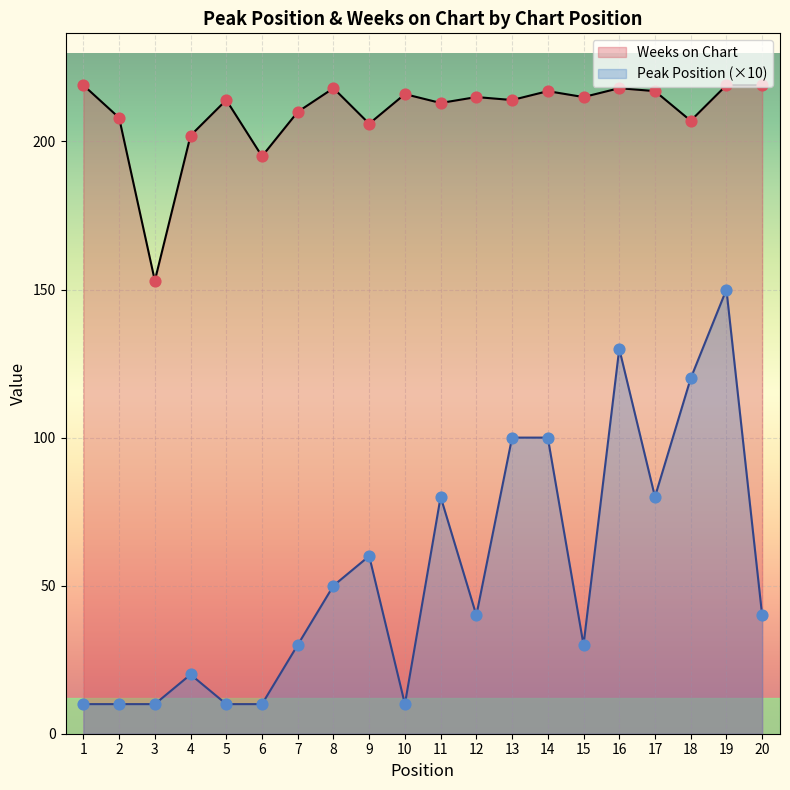

What is the total value across all series at 5?

224